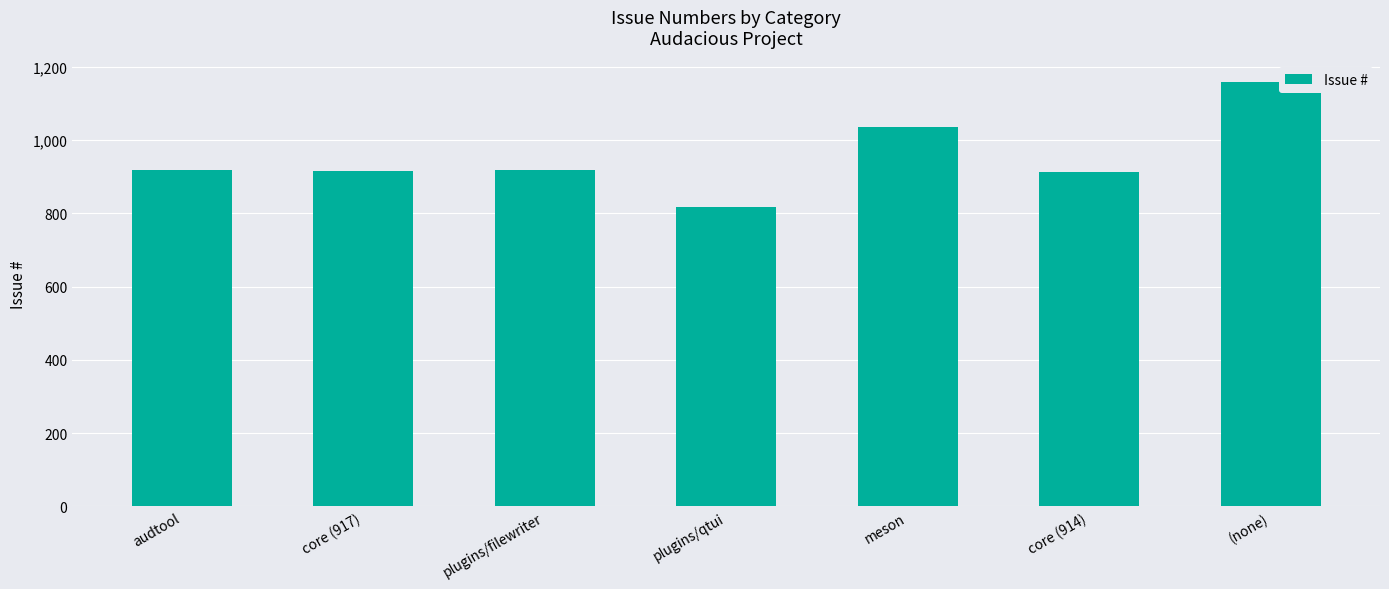

What is the average value?

955